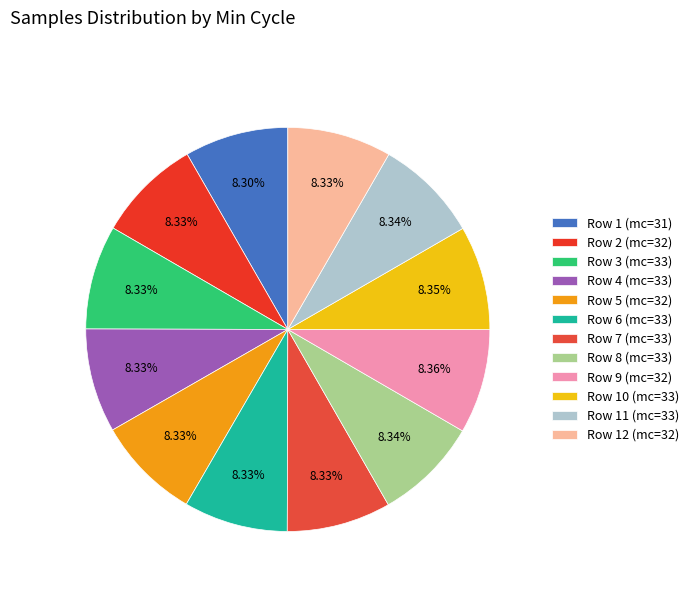

How many segments does this pie chart have?

12